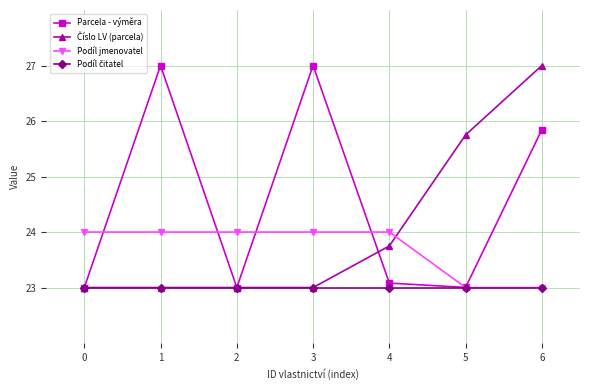

Is it true that Podíl jmenovatel equals 13.9 at 2?

False